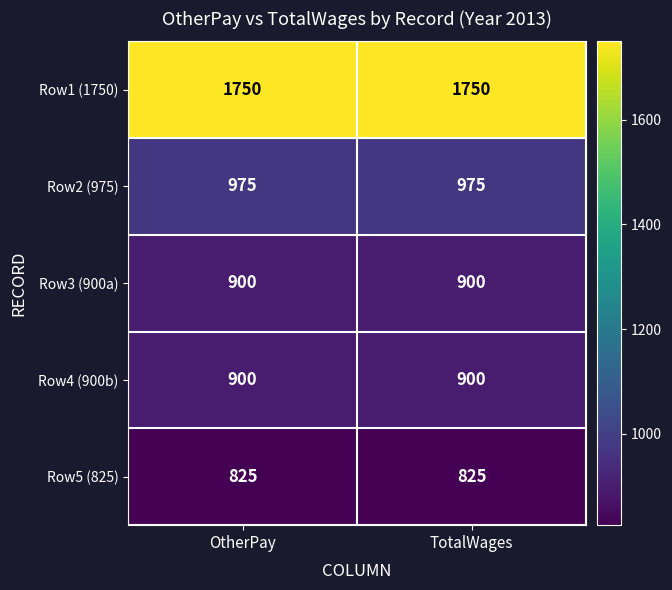

What is the spread (max minus min) of values at TotalWages?

925